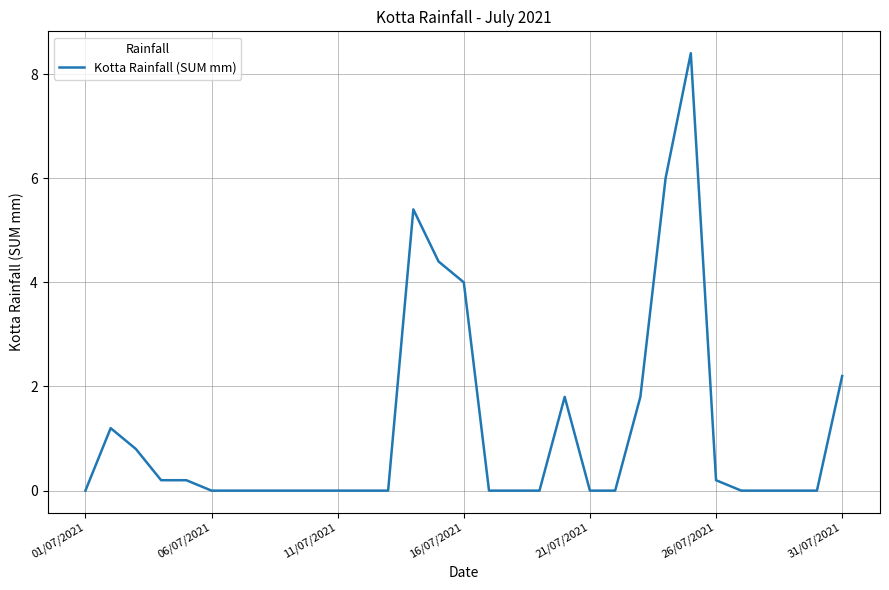

What is the greatest value displayed?

8.4